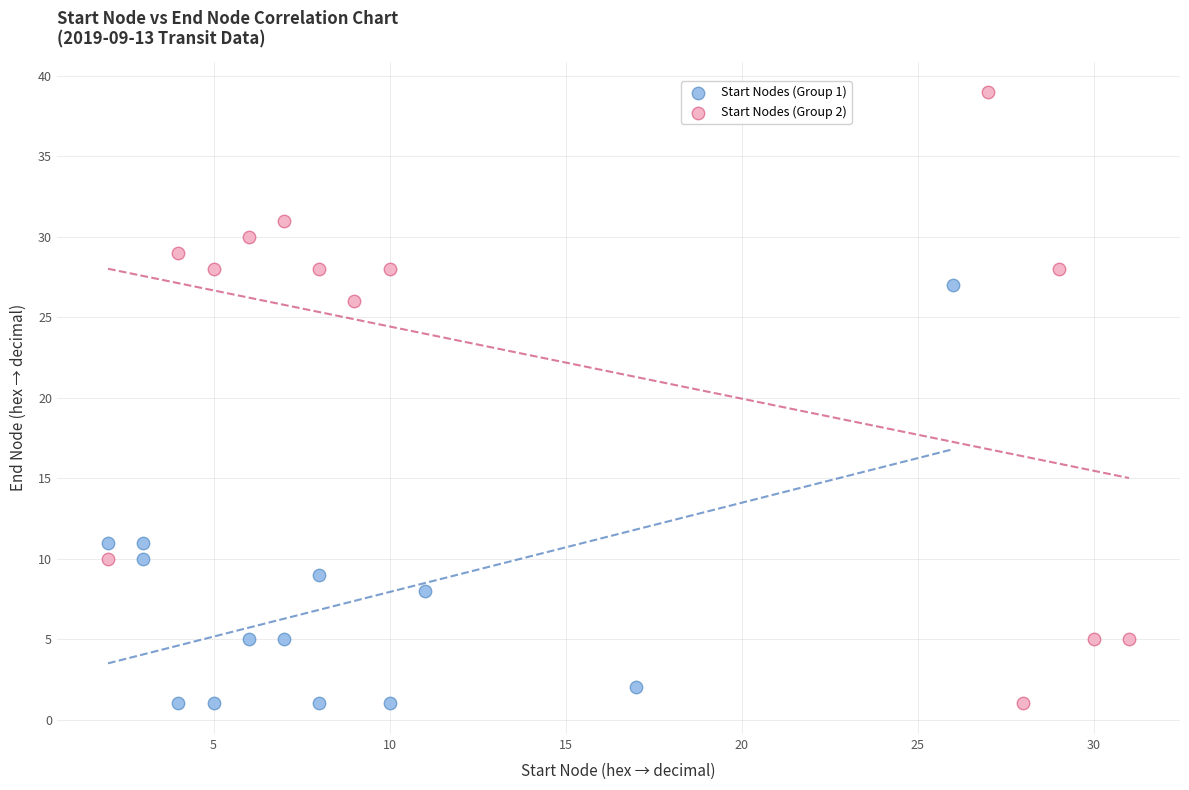

Which series has the widest spread of Y values?

Start Nodes (Group 2)